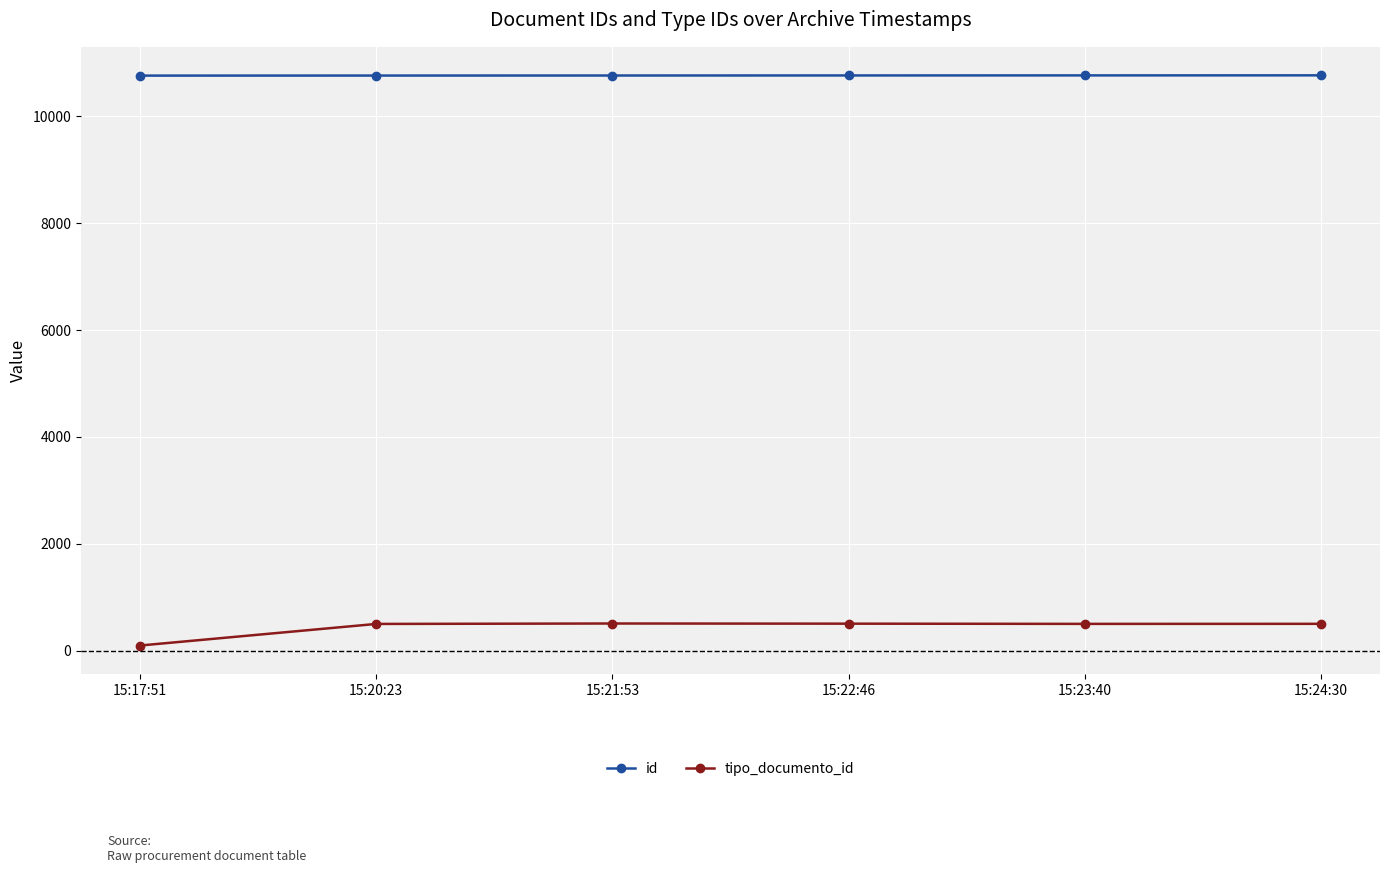

Which series has the largest range (max minus min)?

tipo_documento_id